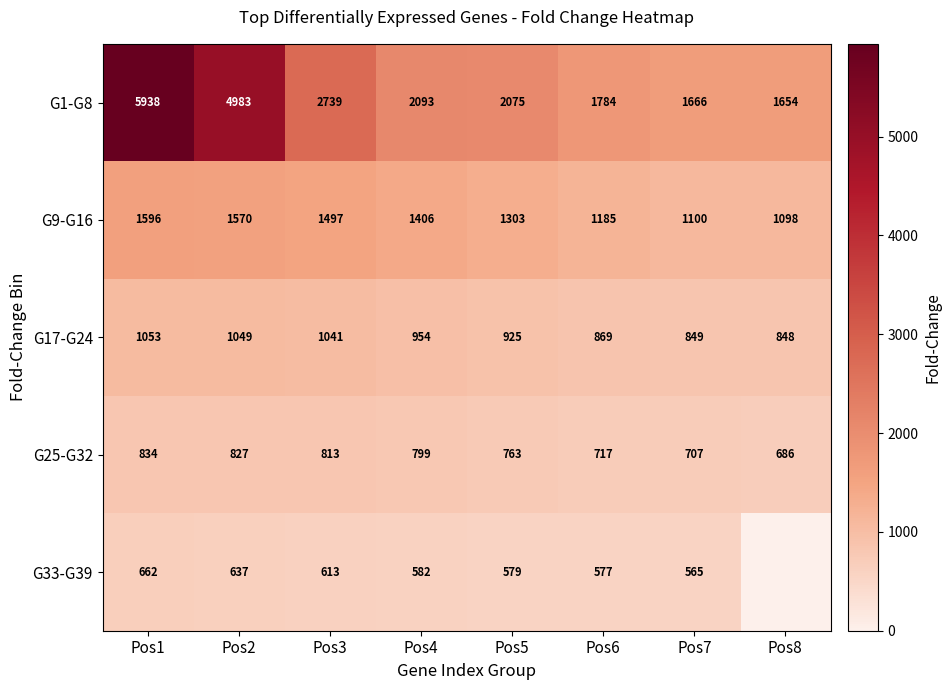

Between Pos2 and Pos7, which series saw the biggest shift?

G1-G8